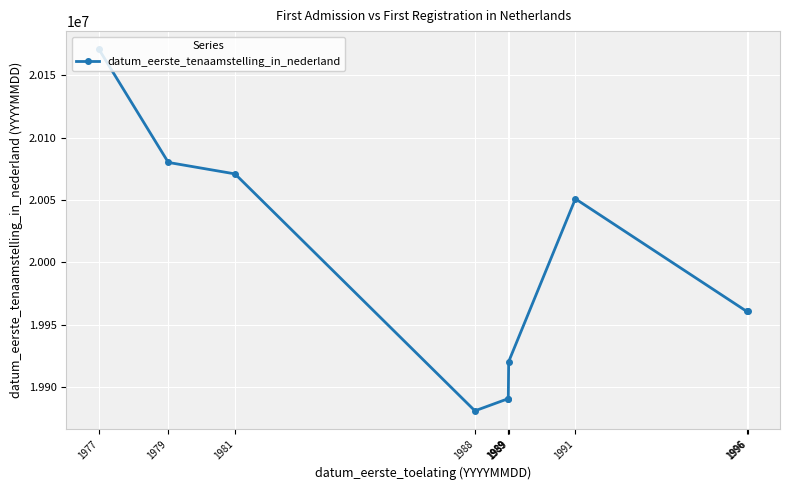

Reading right to left, what are all the values shown in this chart?

1996=19960812	1996=19960620	1991=20050913	1989=19920206	1989=19890516	1989=19890516	1988=19880712	1981=20070912	1979=20080123	1977=20171023